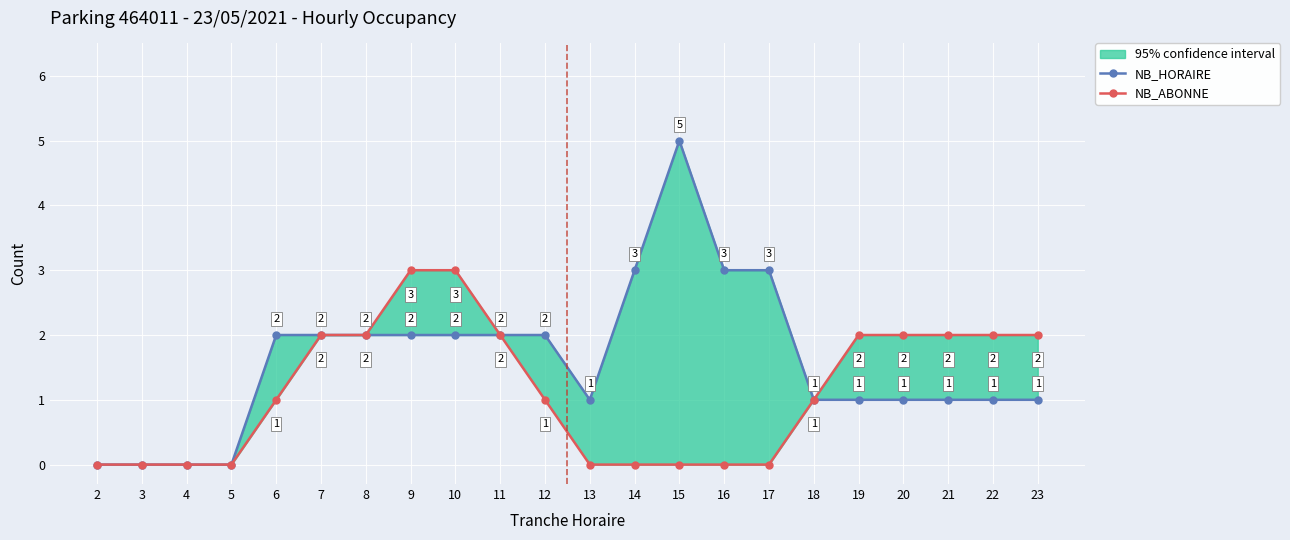

How many interior local peaks does the NB_HORAIRE series have?

1